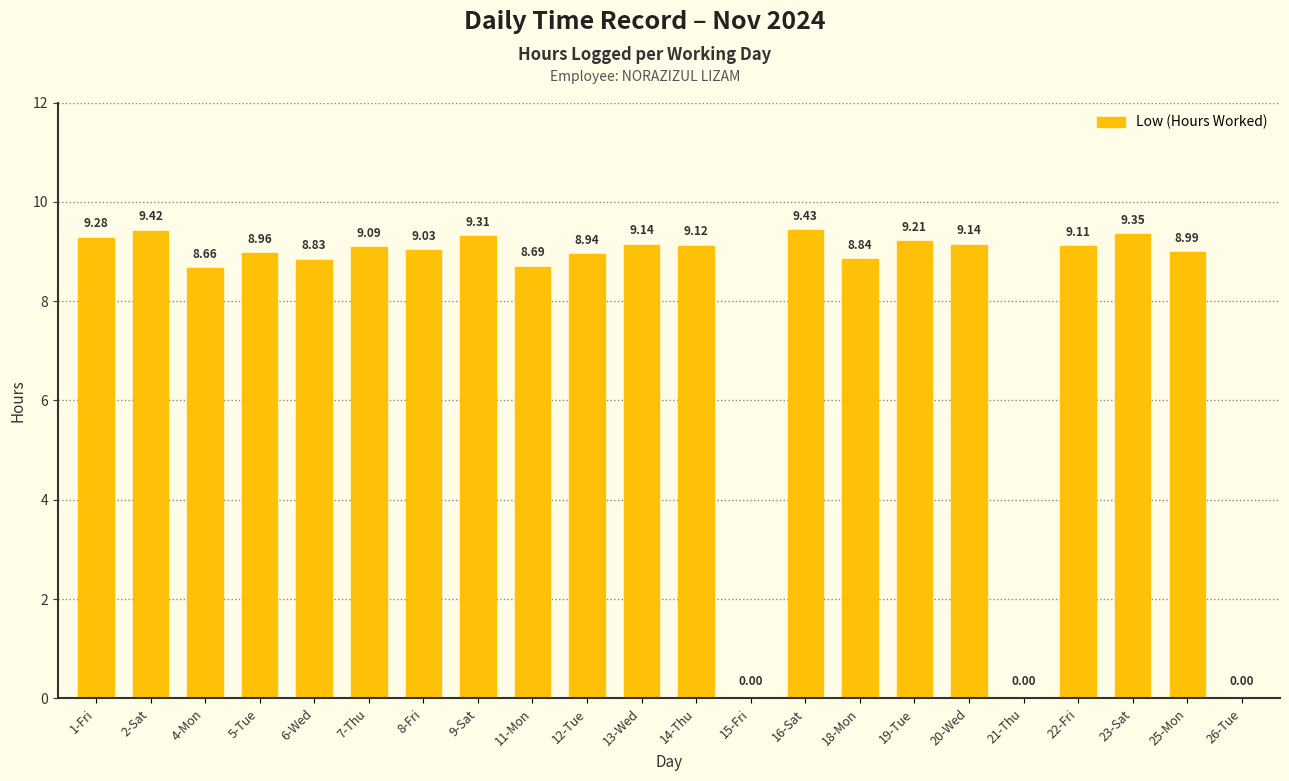

What is the ratio of the value at 12-Tue to the value at 11-Mon?

1.0